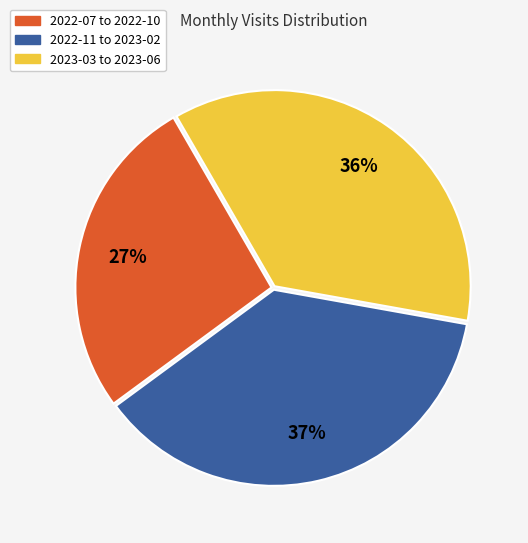

Does any single category account for the majority?

No